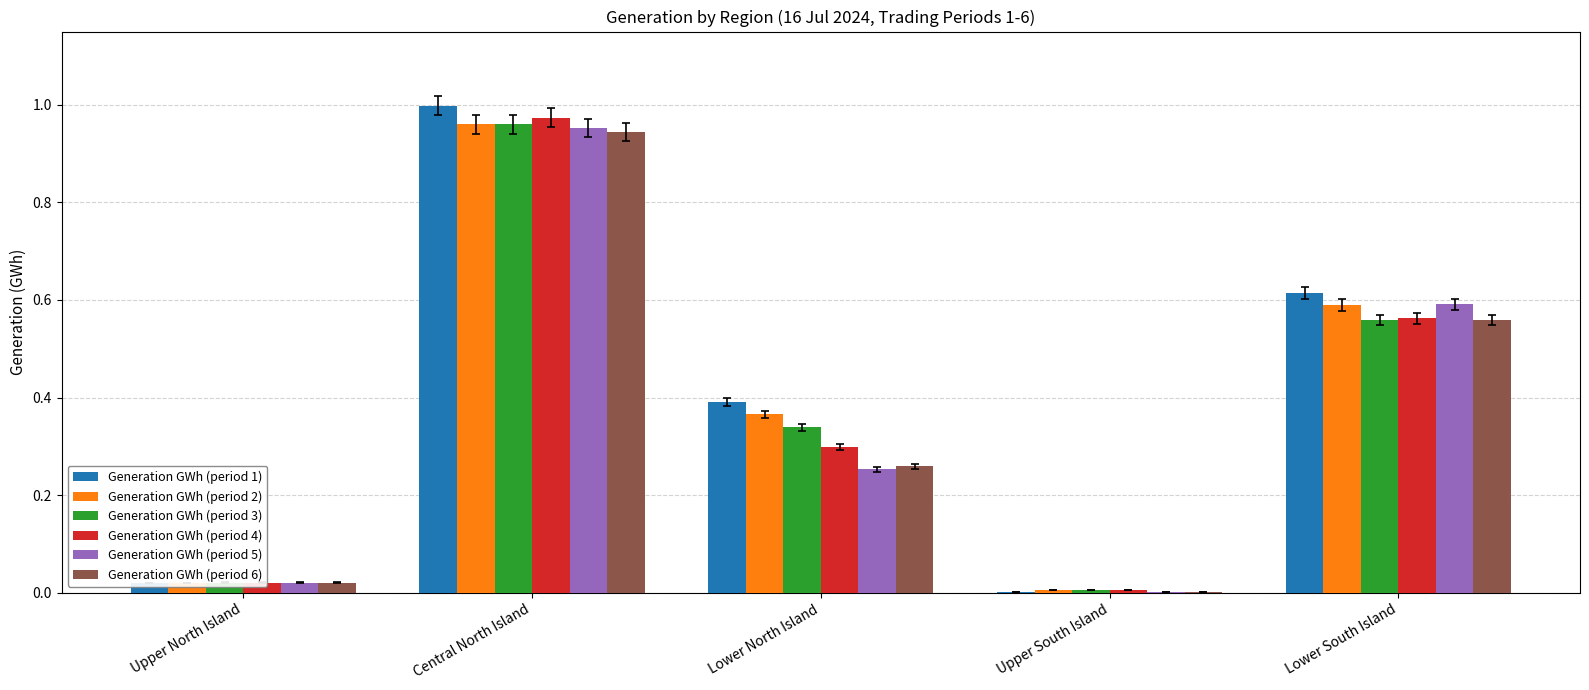

Are the bars grouped side by side (vs. stacked)?

Yes